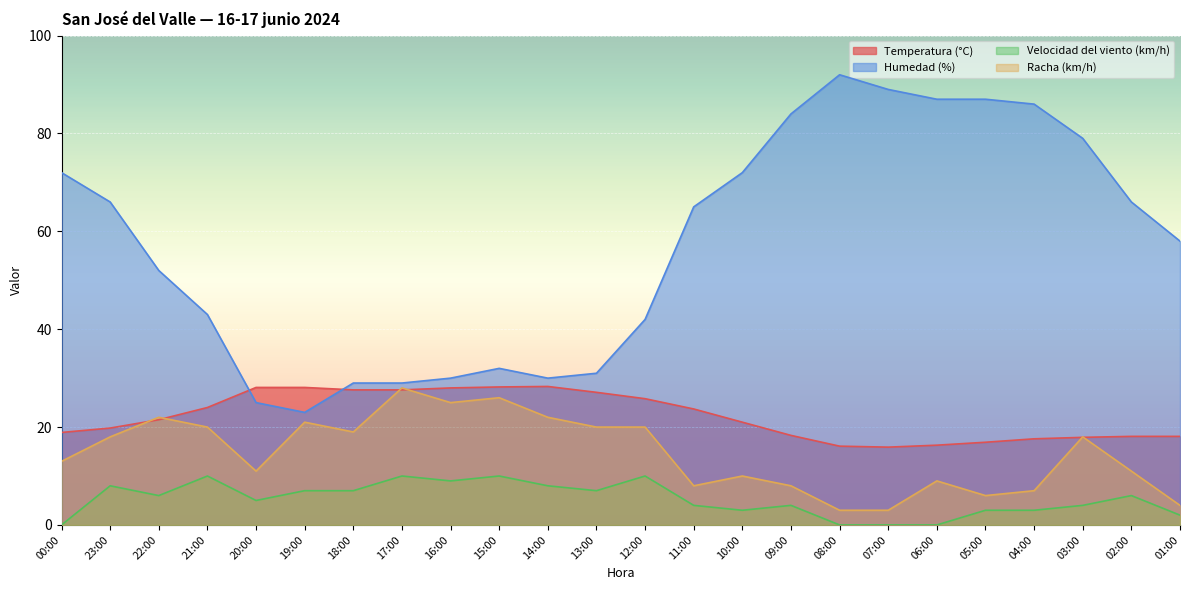

At which category does Temperatura (°C) reach its first local peak?

14:00